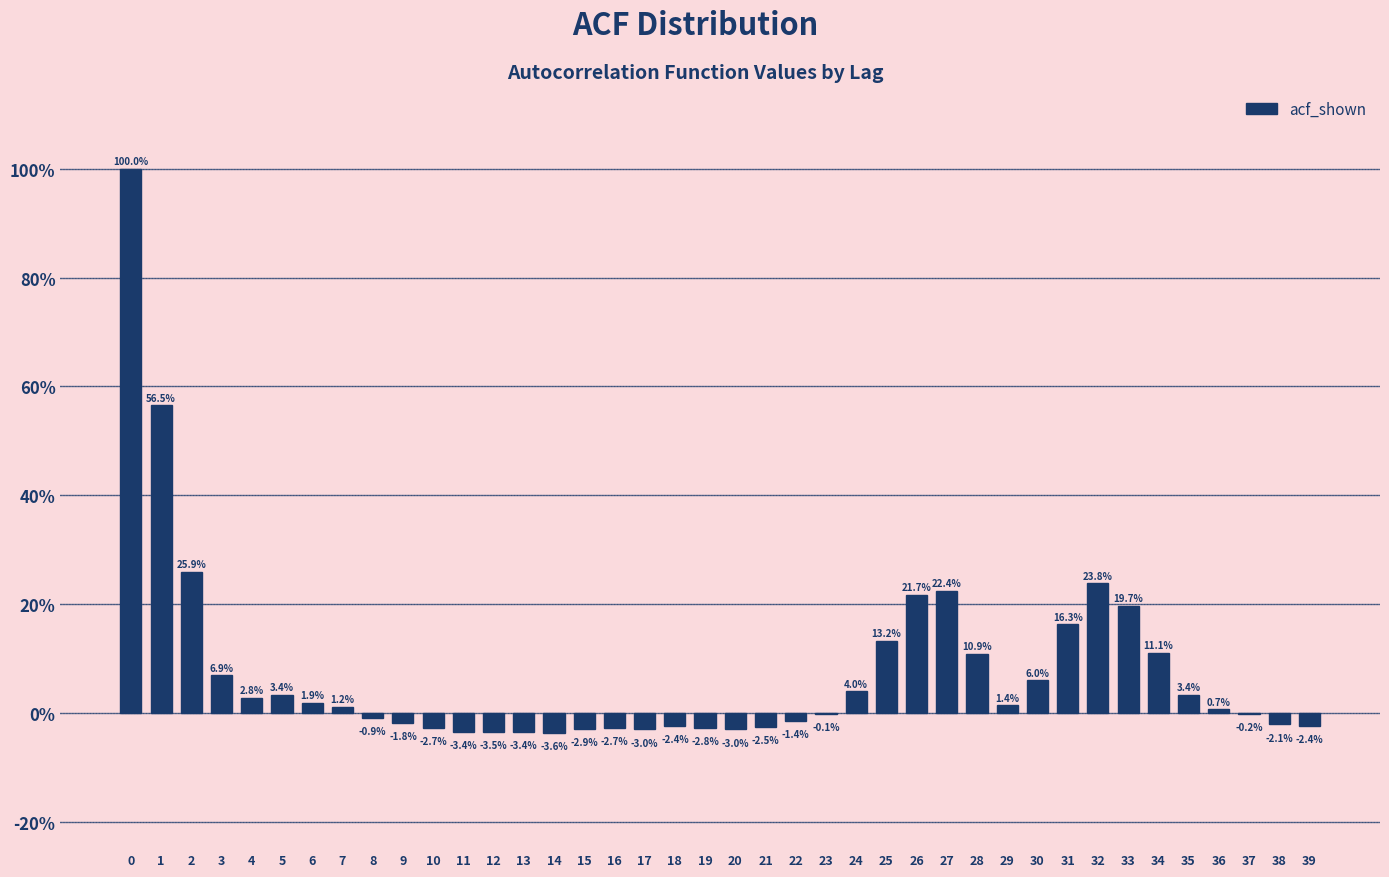

Are the bars horizontal?

No